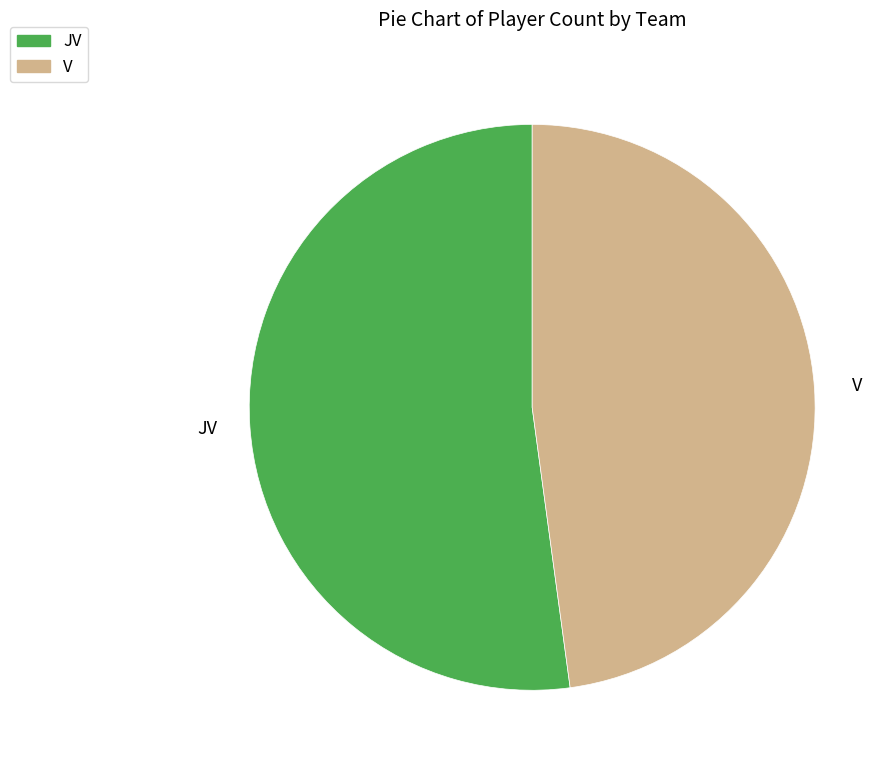

Is the sum of JV and V greater than half?

Yes